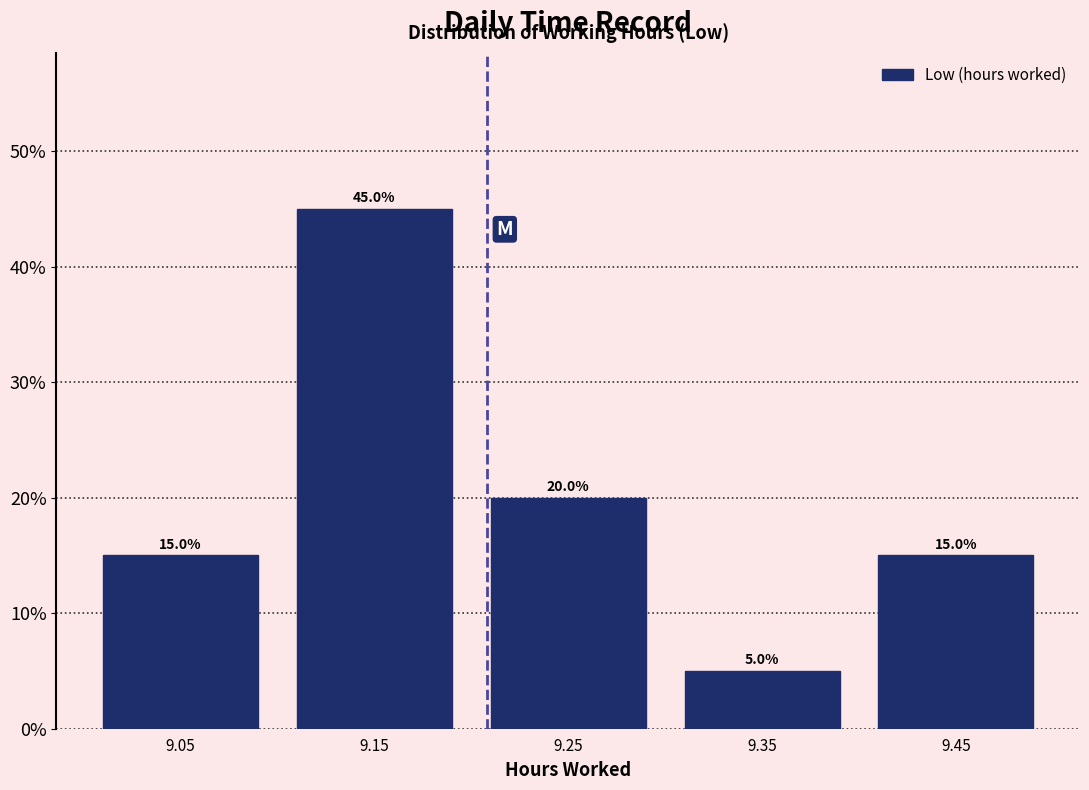

Reading left to right, list every bar in this chart as the range it spans on the x-axis followed by its height.

9.0 to 9.1: 15.0
9.1 to 9.2: 45.0
9.2 to 9.3: 20.0
9.3 to 9.4: 5.0
9.4 to 9.5: 15.0